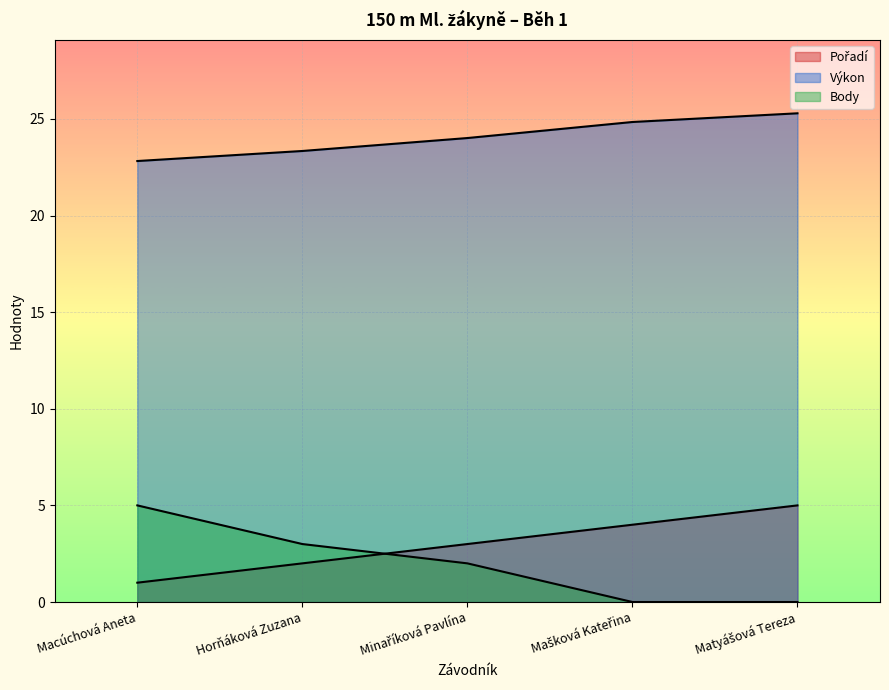

Reading left to right, list all the values displayed in this chart.

Pořadí: 1.0	2.0	3.0	4.0	5.0
Výkon: 22.8	23.3	24.0	24.8	25.3
Body: 5.0	3.0	2.0	0.0	0.0